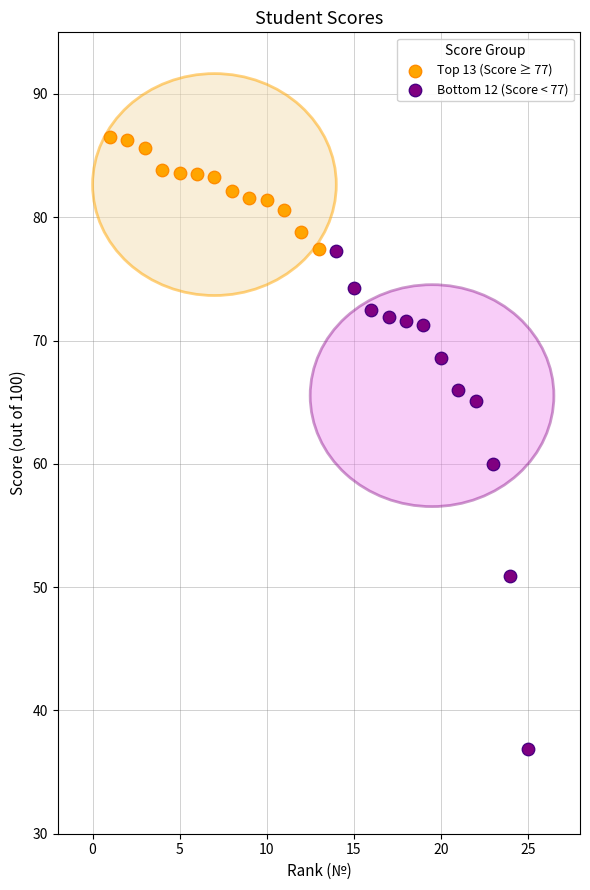

Which series has the largest Y range (max minus min)?

Bottom 12 (Score < 77)